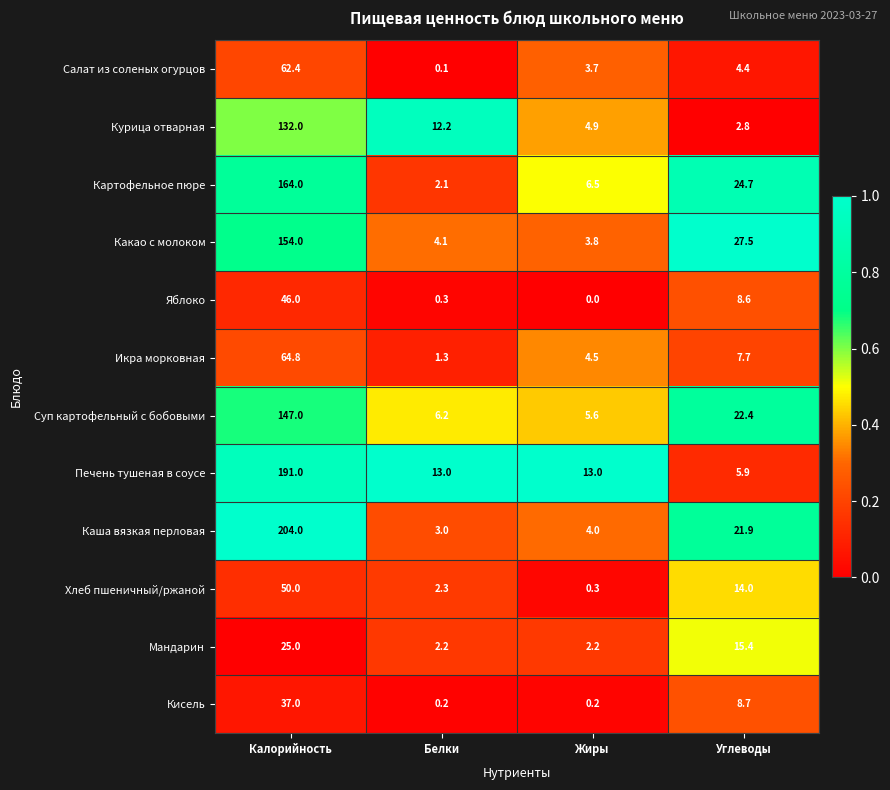

Count the number of data series in this chart.

12